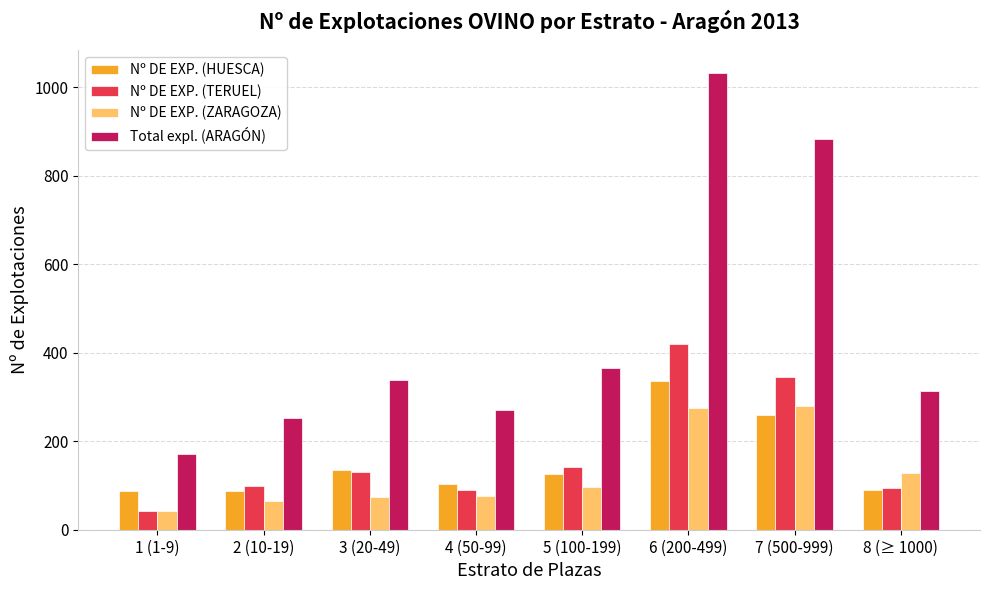

What is the maximum value for Nº DE EXP. (TERUEL)?

420